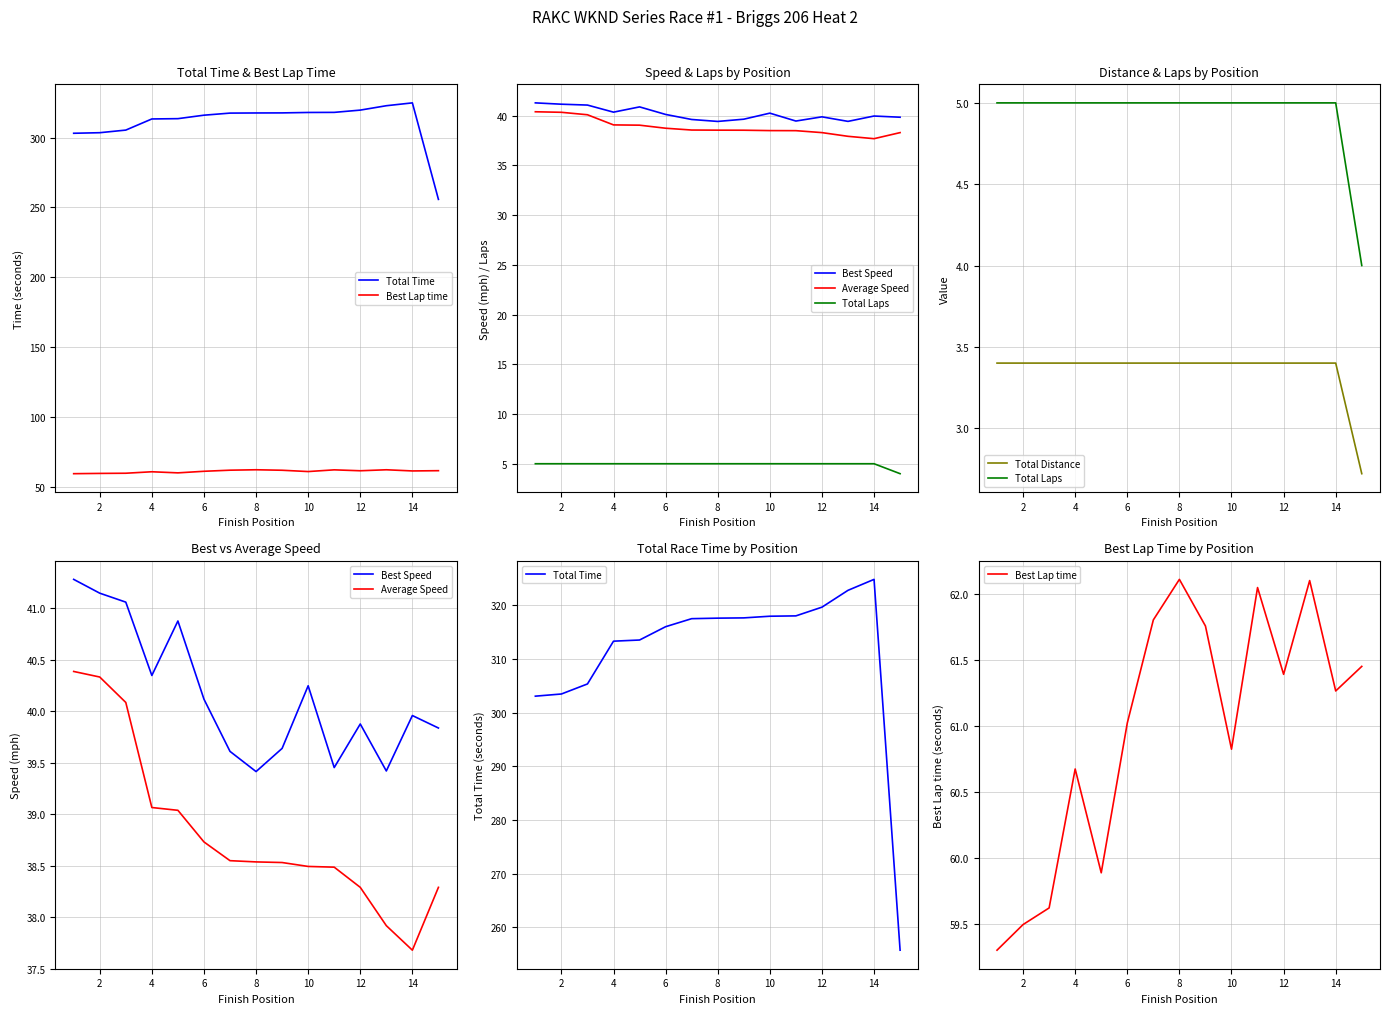

How many data points in Total Time are less than 317?

7